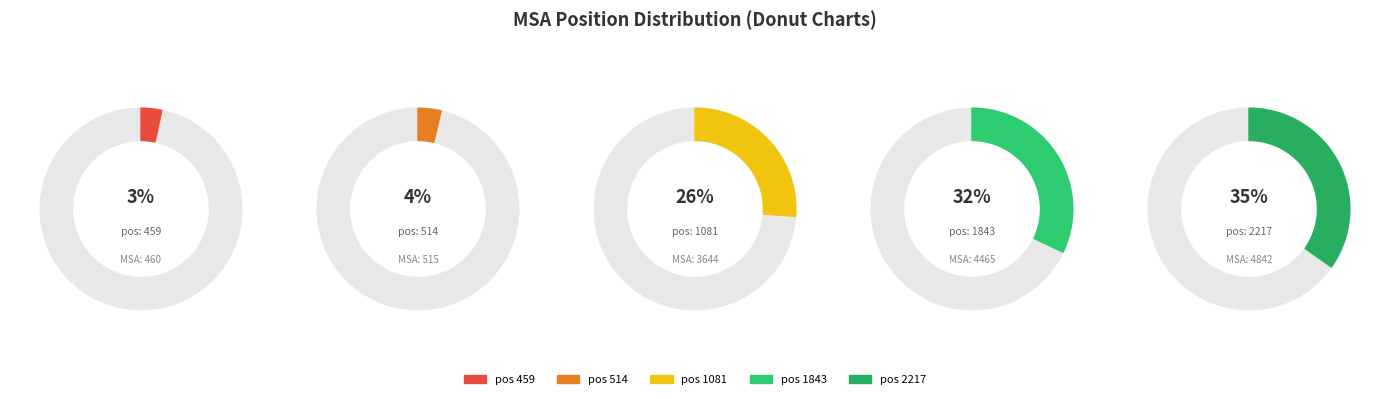

Rank the categories by value from lowest to highest.

459, 514, 1081, 1843, 2217